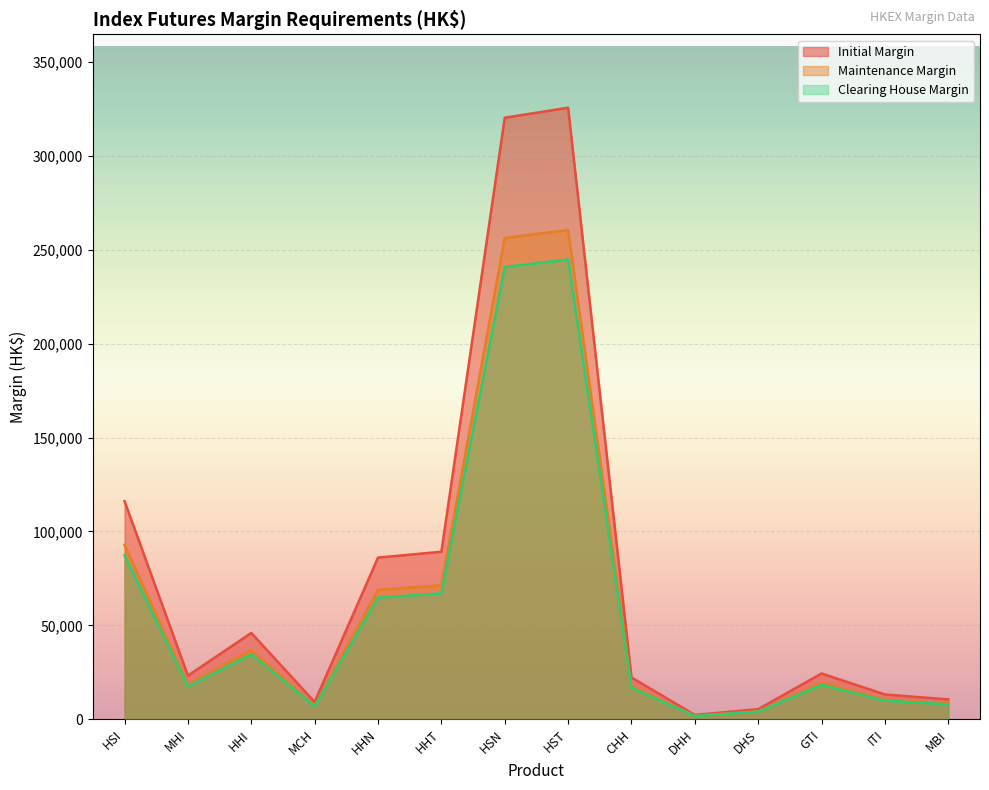

In Initial Margin, how many points are lower than both neighbors (excluding endpoints)?

3